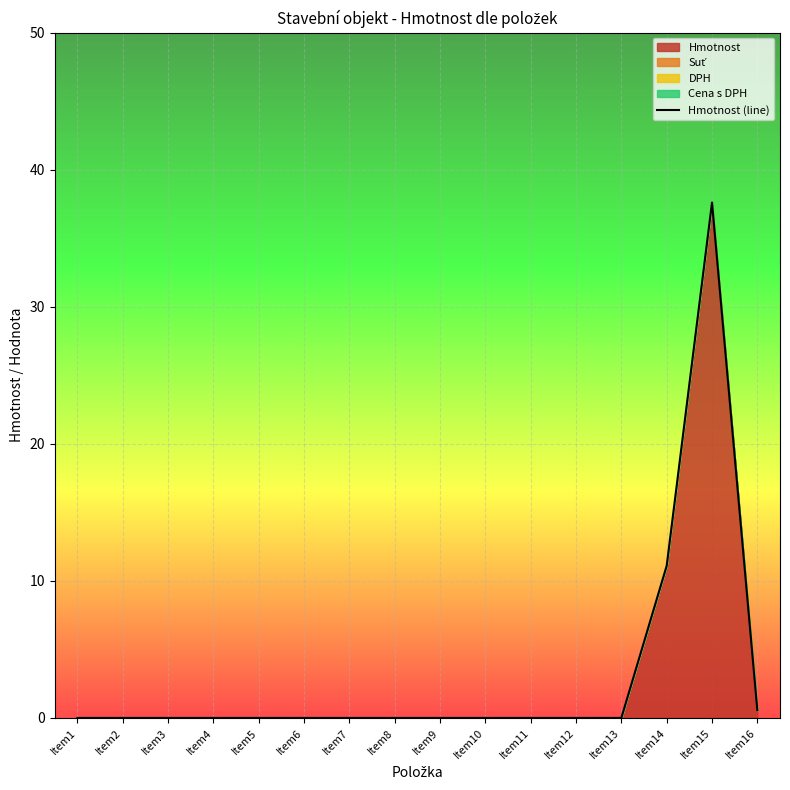

Reading left to right, what are all the values shown in this chart?

0.0	0.0	0.0	0.0	0.0	0.0	0.0	0.0	0.0	0.0	0.0	0.0	0.0	11.1	37.6	0.6